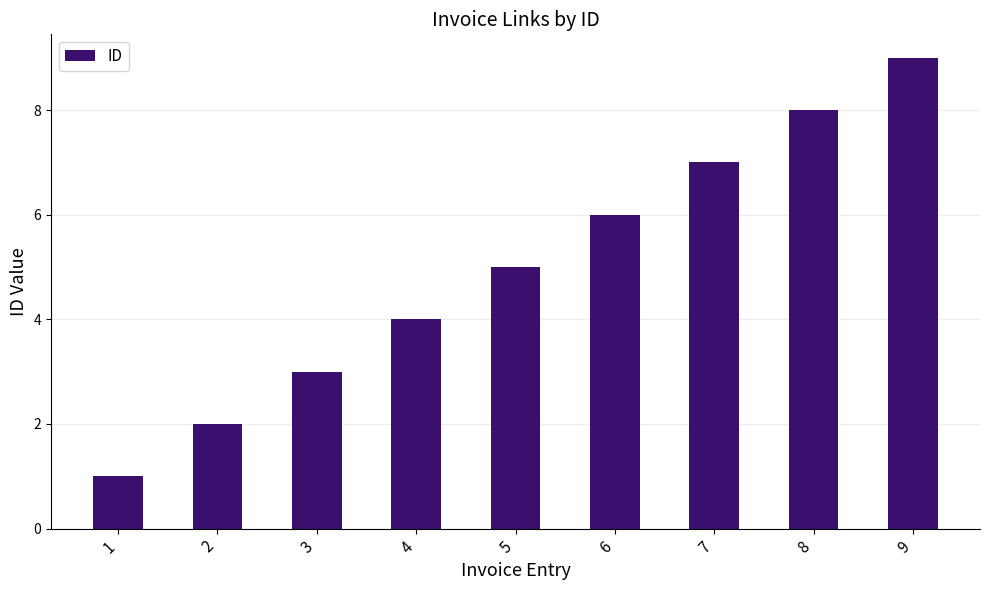

What is the sum of all values?

45